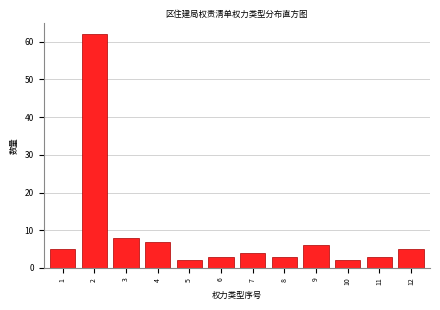

Reading right to left, transcribe all the data shown in this chart.

5	3	2	6	3	4	3	2	7	8	62	5